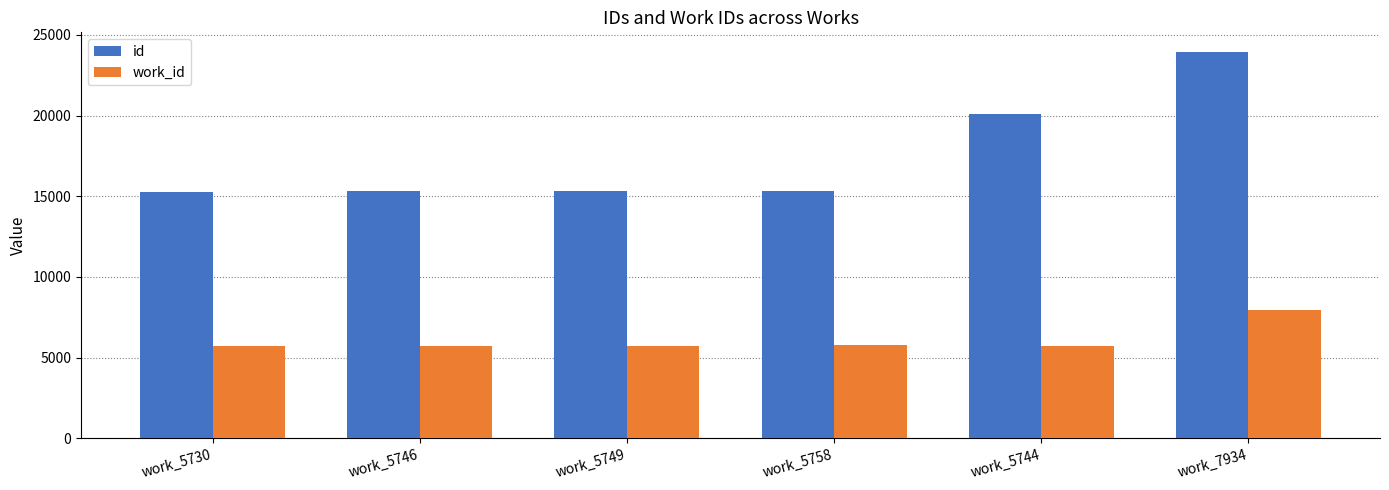

Count the number of categories in the chart.

6